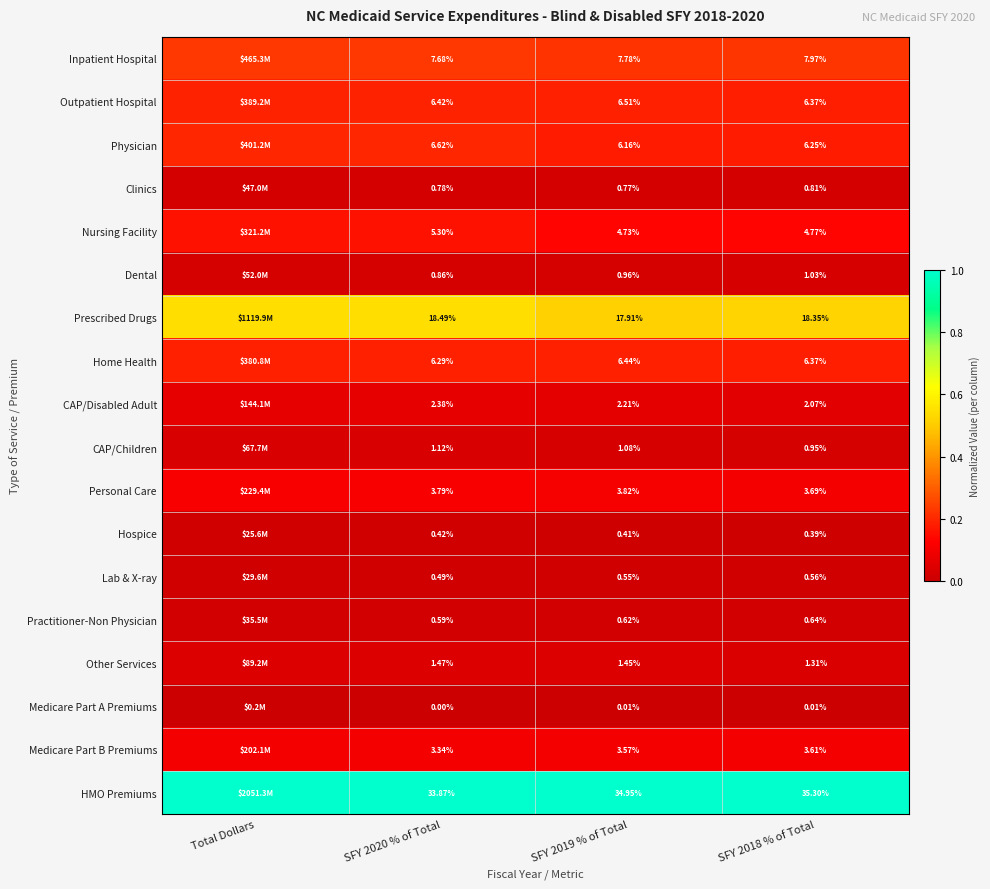

Which series changed the most between SFY 2019 % of Total and SFY 2018 % of Total?

Prescribed Drugs